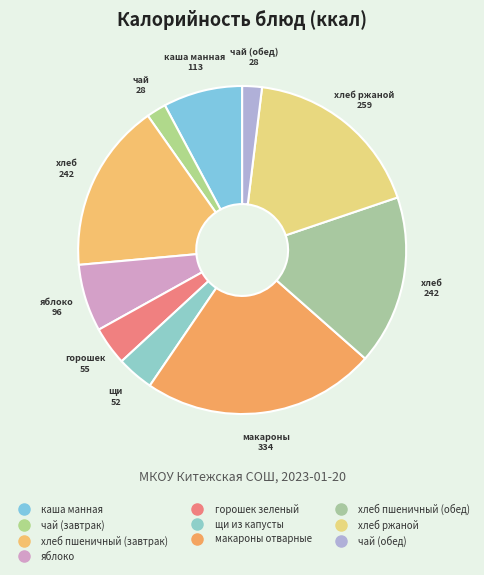

Is it true that чай (обед) is 16% of the pie?

False